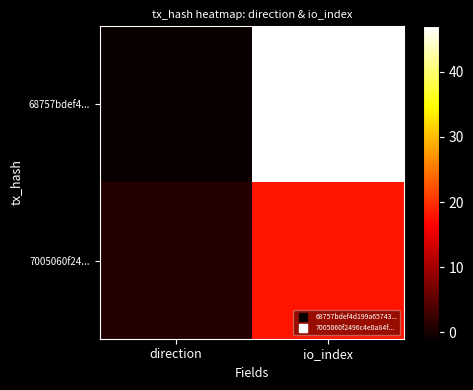

At which category does the chart reach its peak across all series?

io_index